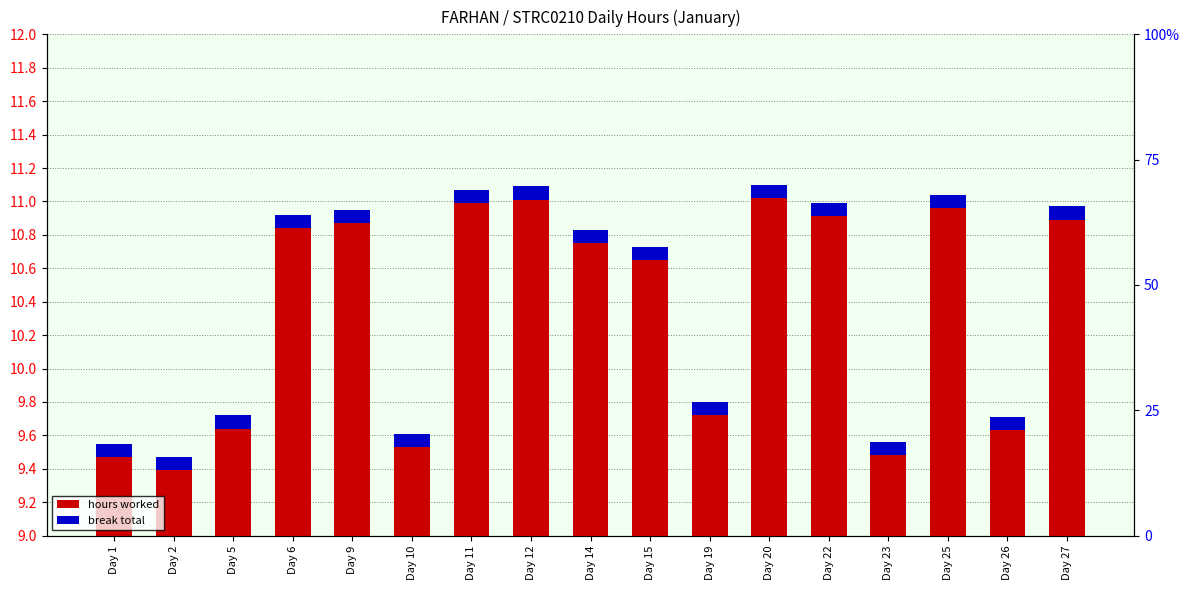

What is the value of the hours worked bar at the 4th from the left?

10.9